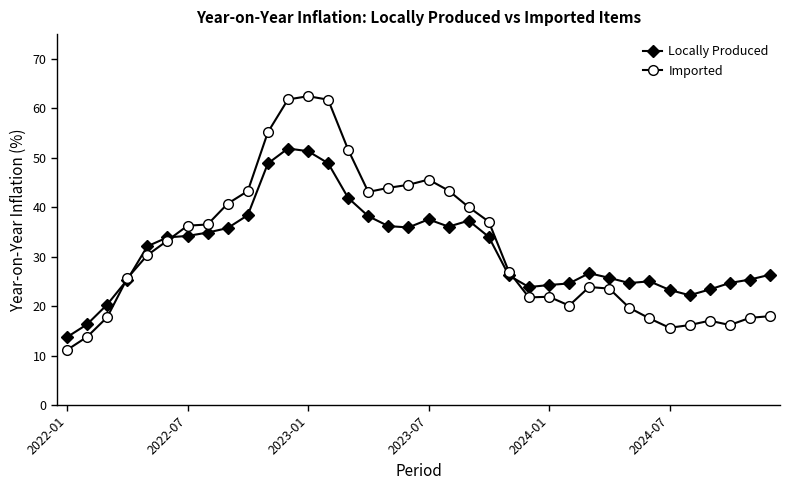

What is the lowest value of the Imported series?

11.1